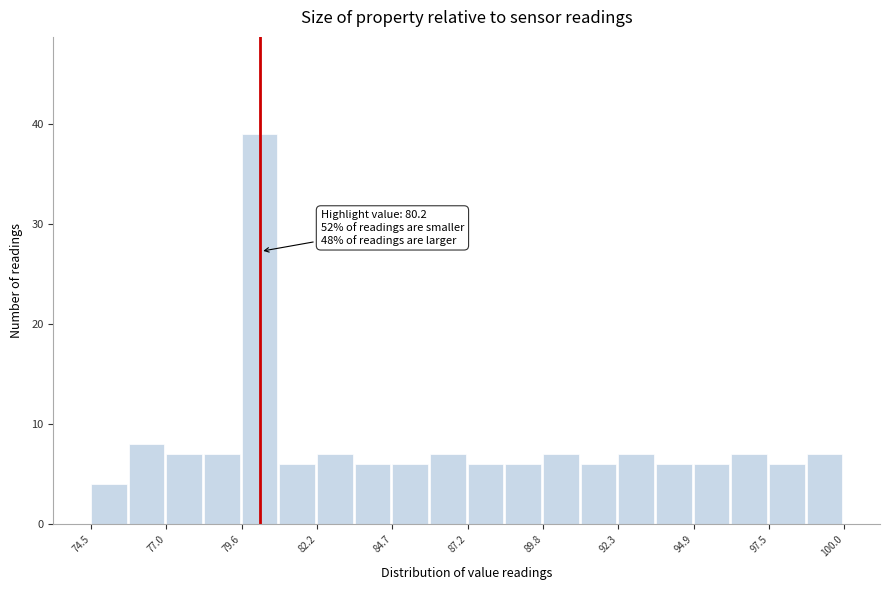

Around what value on the x-axis is the tallest bar? Give the approximate position of its centre, as read against the axis.

80.0